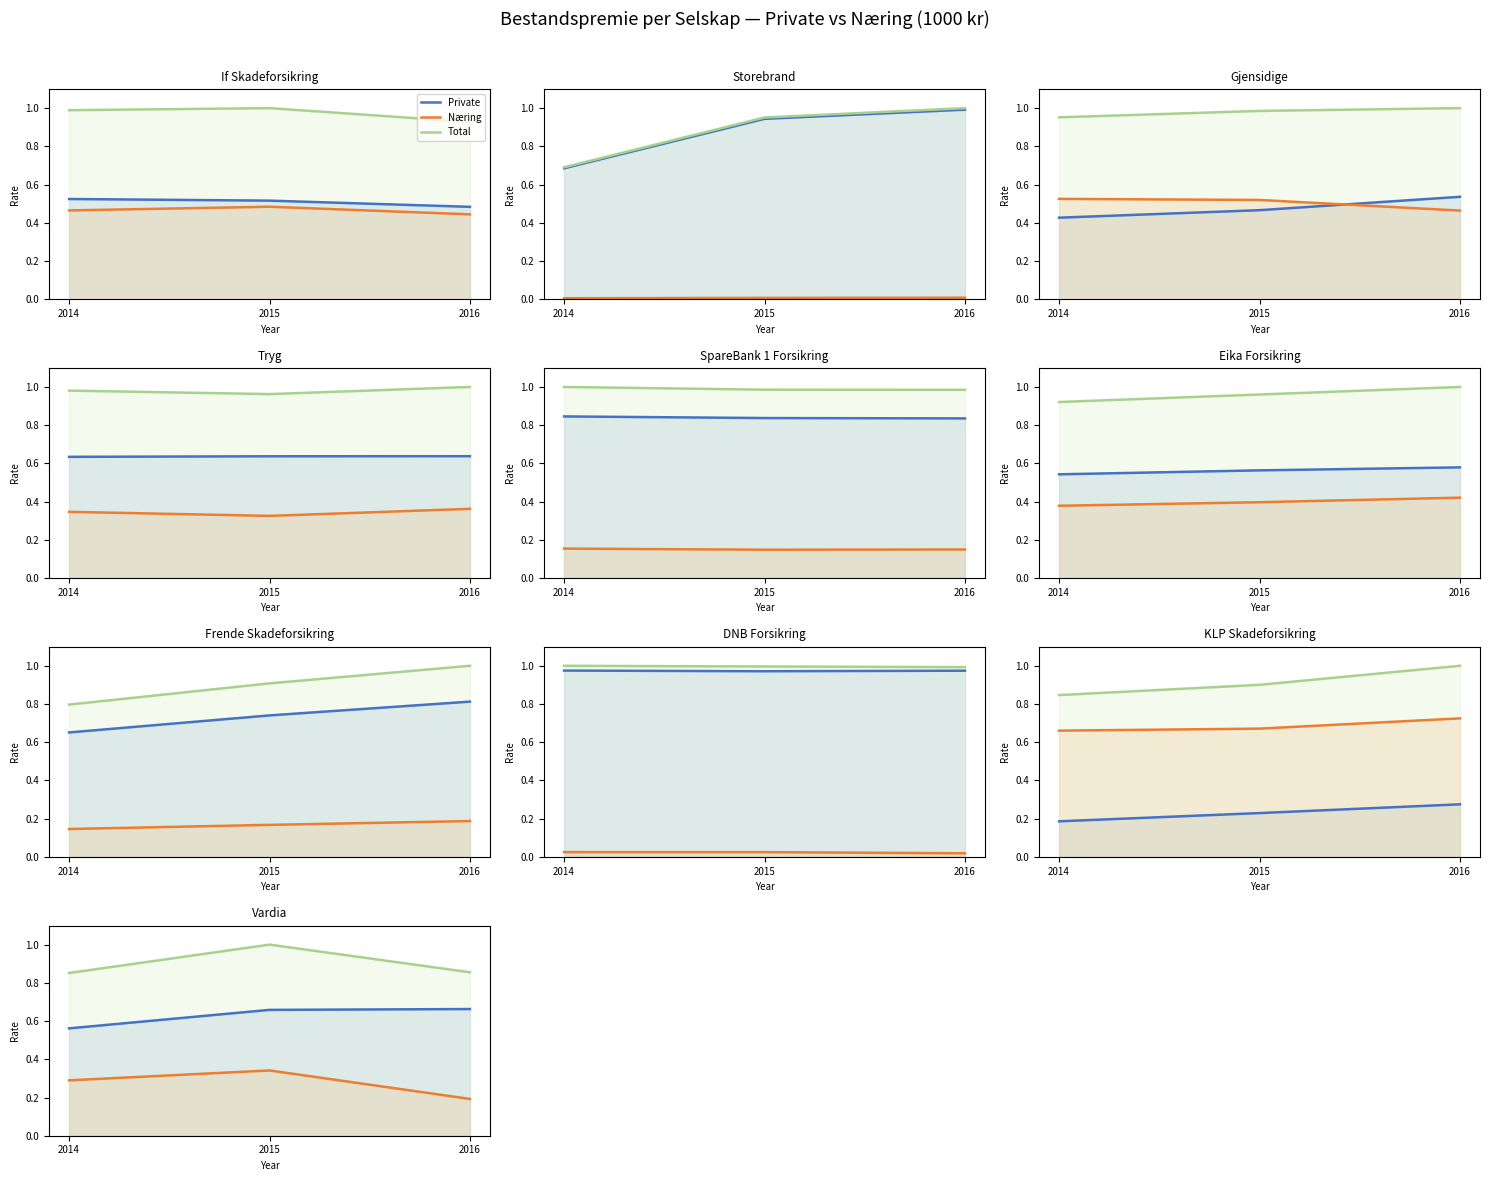

What is the value of the Næring point at the 3rd from the left?

0.2